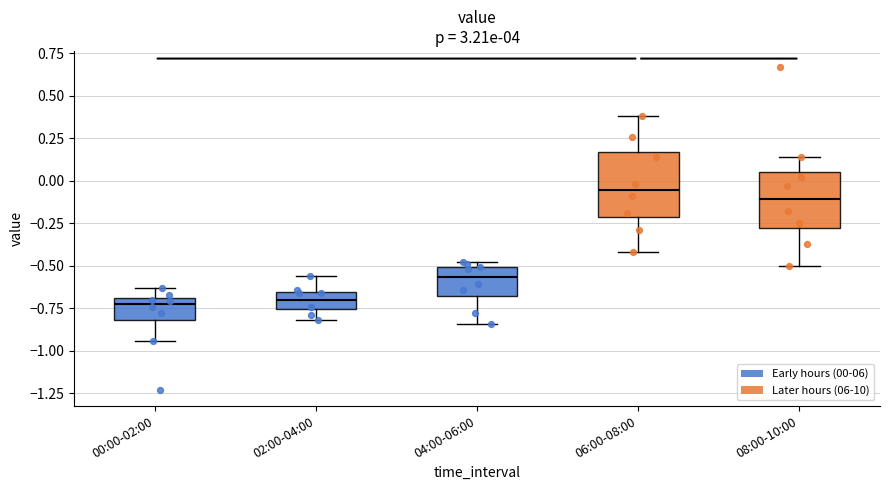

Reading left to right, read every box against the y-axis: the position of its median line, the range the box covers, and the ends of its whiskers. The values are not printed on the chart, so give them approximately, as read against the axis.

00:00-02:00: median -0.70 (just below the box's upper edge), box -0.80 to -0.70, whiskers -0.95 to -0.65
02:00-04:00: median -0.70, box -0.75 to -0.65, whiskers -0.80 to -0.55
04:00-06:00: median -0.55, box -0.65 to -0.50, whiskers -0.85 to -0.50 (just above the box's upper edge)
06:00-08:00: median -0.05, box -0.20 to 0.15, whiskers -0.40 to 0.40
08:00-10:00: median -0.10, box -0.30 to 0.05, whiskers -0.50 to 0.15